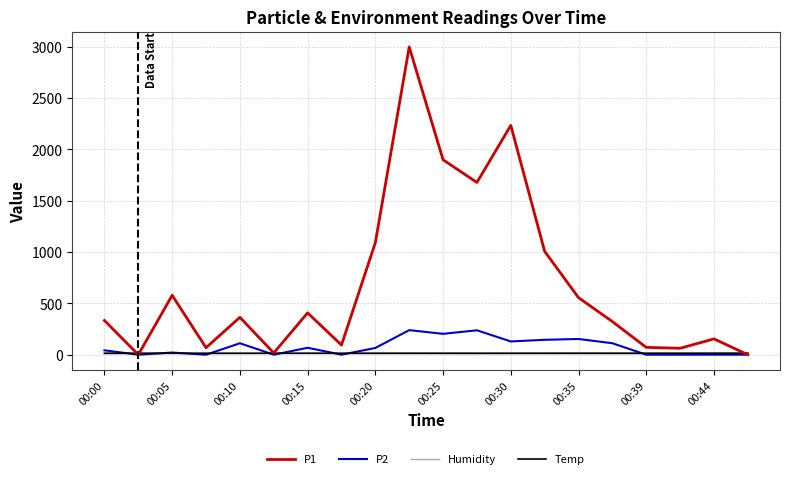

Which series has the widest spread of values?

P1